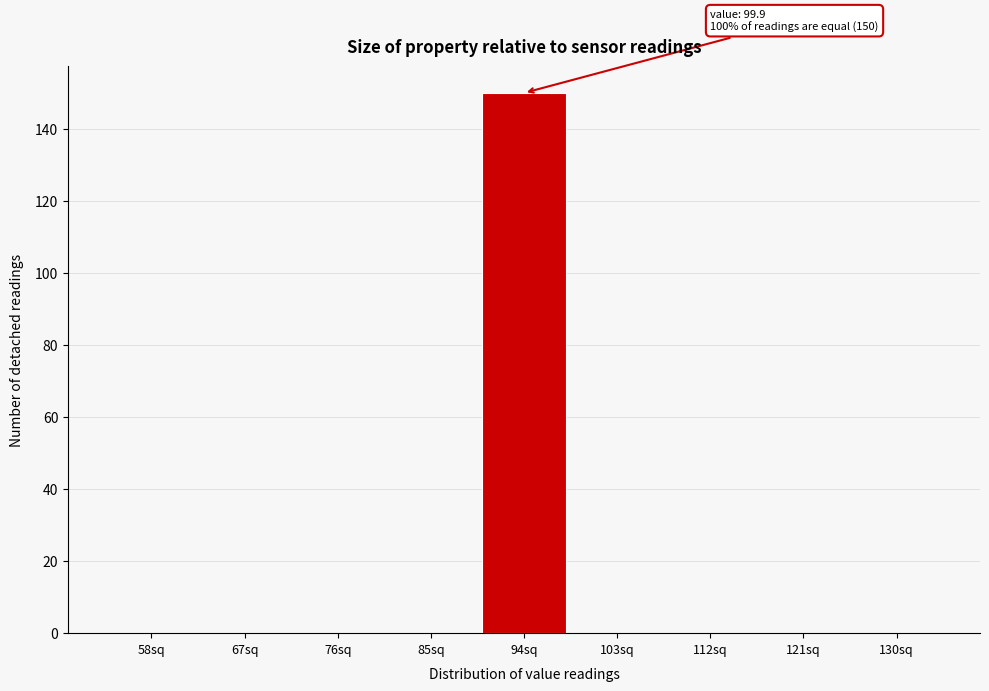

Reading left to right, transcribe all the data shown in this chart.

58sq=0	67sq=0	76sq=0	85sq=0	94sq=150	103sq=0	112sq=0	121sq=0	130sq=0